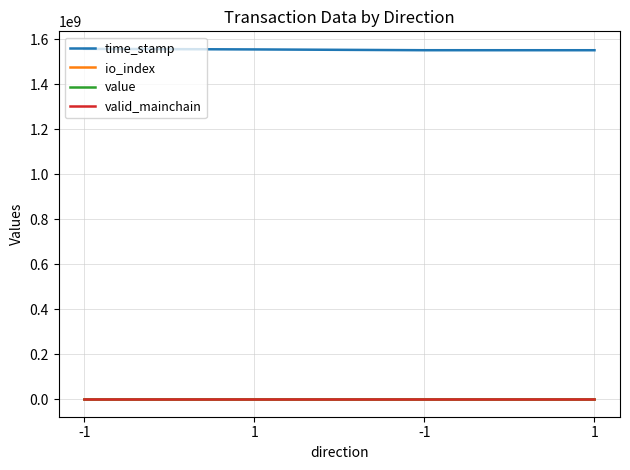

What are all the series names shown in the legend?

time_stamp, io_index, value, valid_mainchain